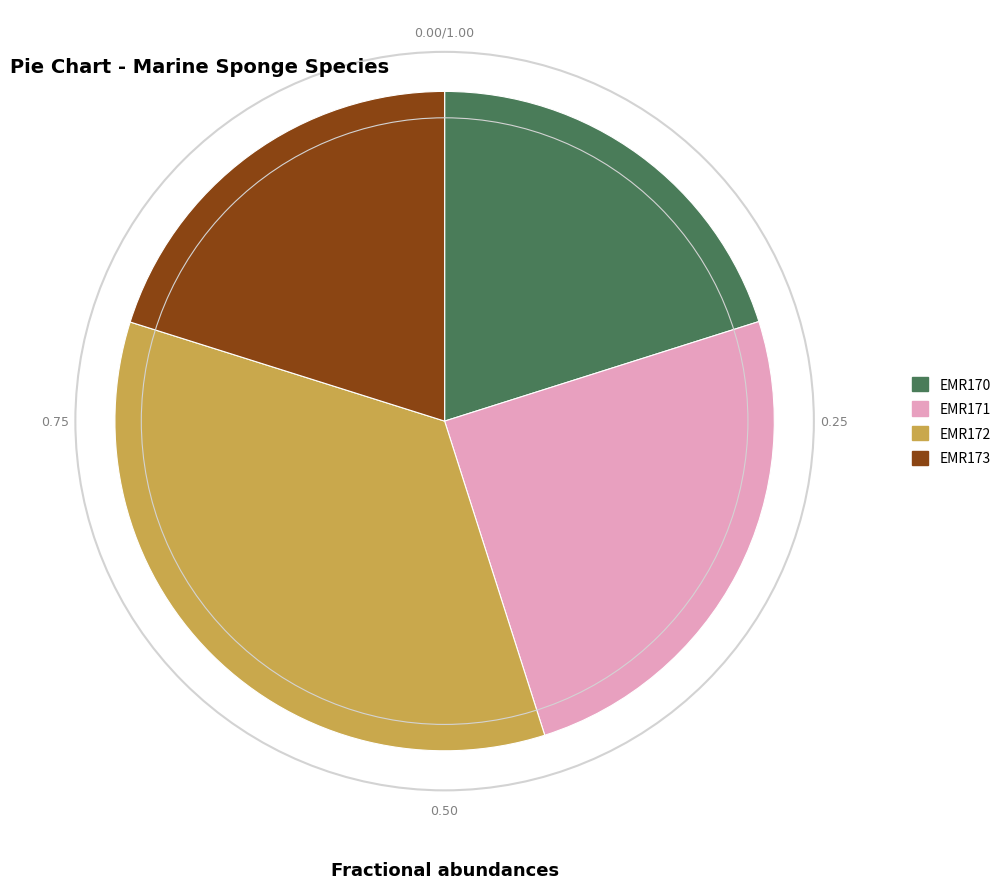

Is EMR170 the majority of the pie?

No